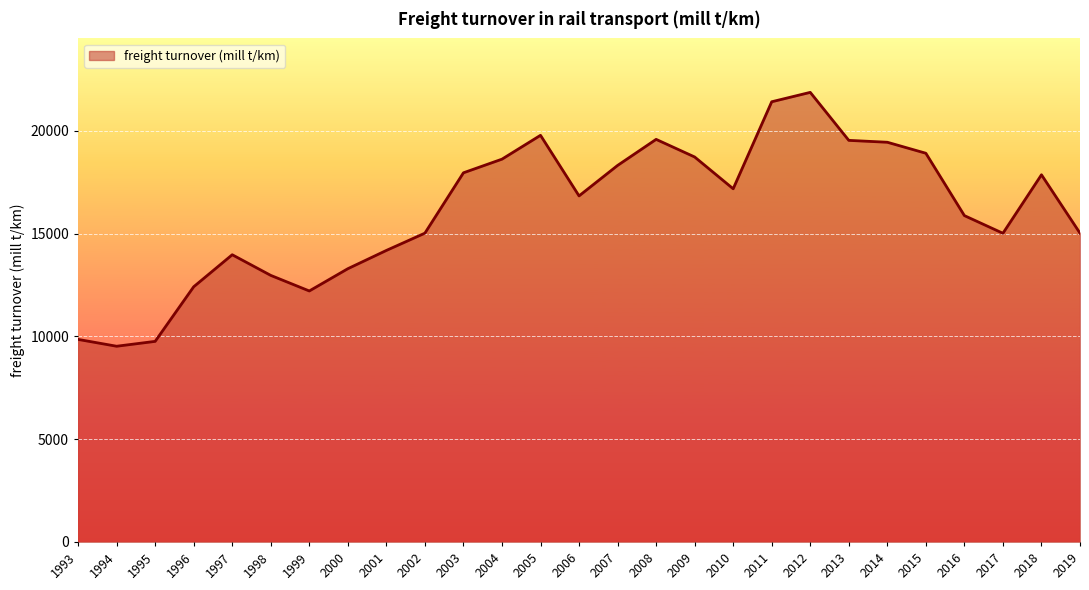

The value at 2017 is 15013.7. True or false?

True